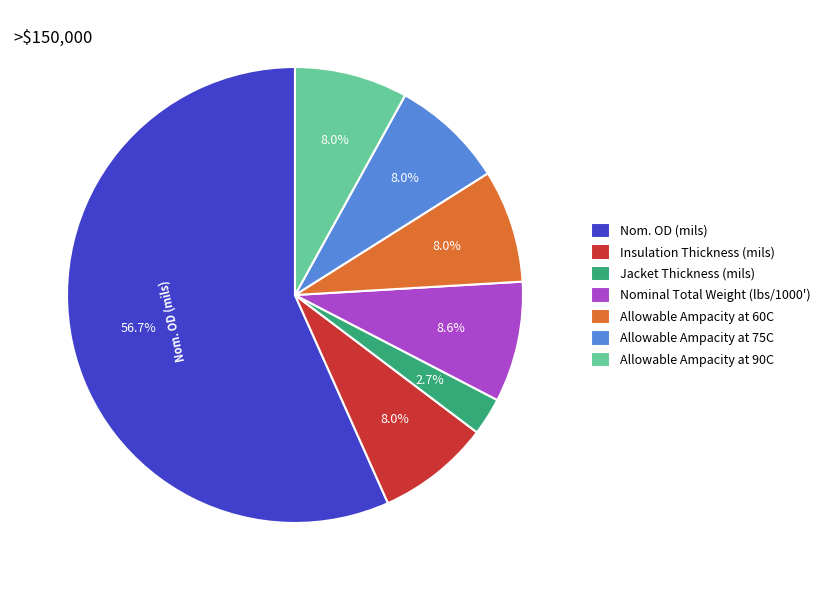

True or false: Jacket Thickness (mils) accounts for 9% of the total.

False